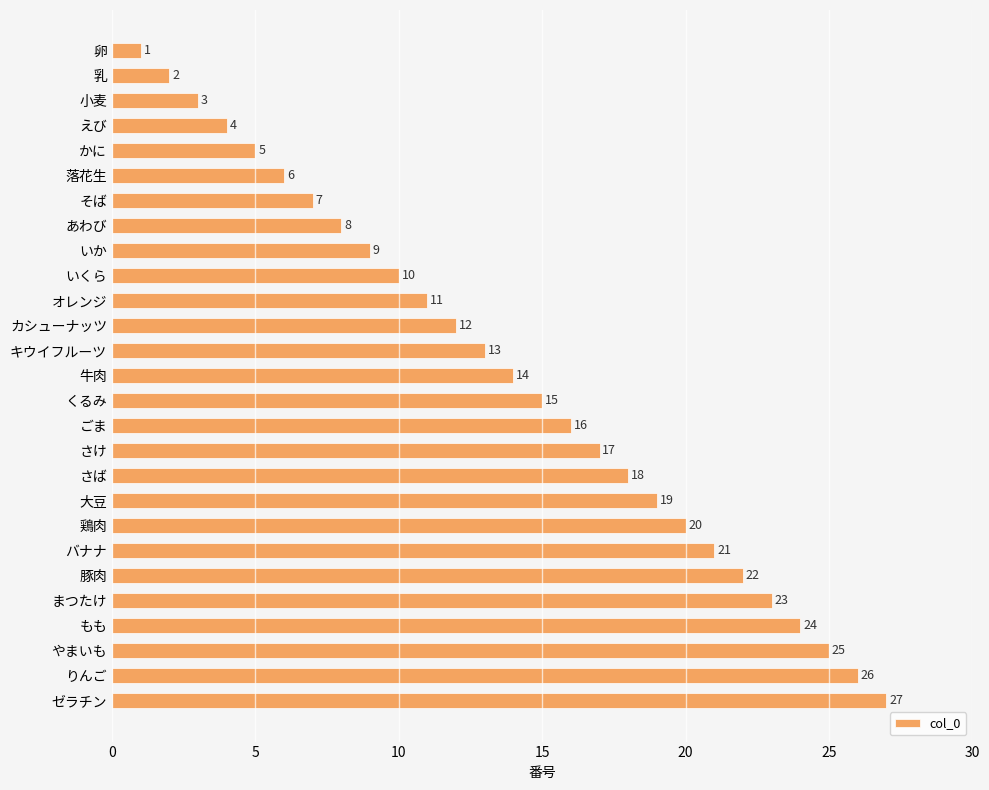

List the labels in order of value, smallest first.

卵, 乳, 小麦, えび, かに, 落花生, そば, あわび, いか, いくら, オレンジ, カシューナッツ, キウイフルーツ, 牛肉, くるみ, ごま, さけ, さば, 大豆, 鶏肉, バナナ, 豚肉, まつたけ, もも, やまいも, りんご, ゼラチン